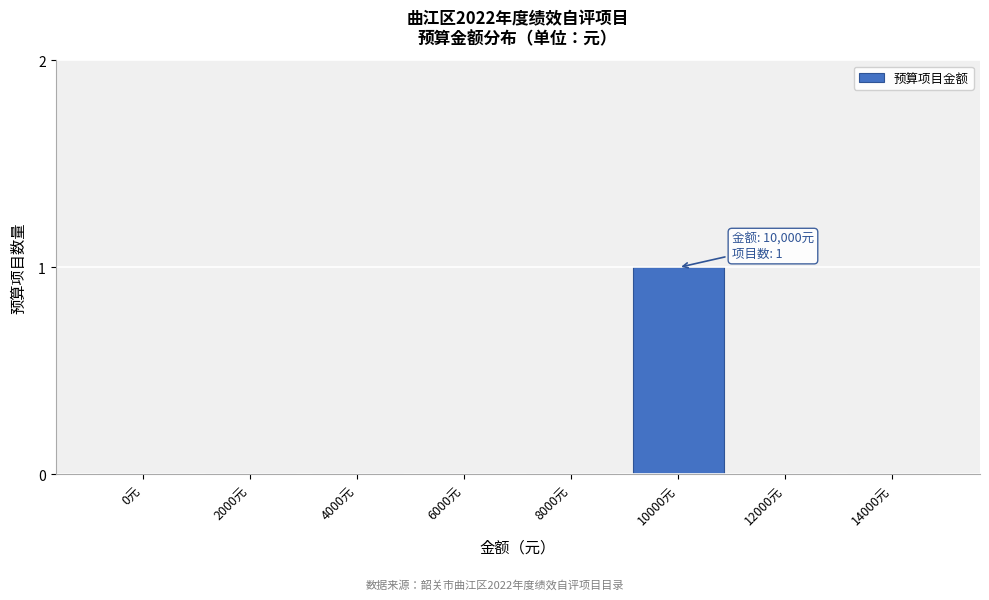

Reading left to right, list all the values displayed in this chart.

0元=0	2000元=0	4000元=0	6000元=0	8000元=0	10000元=1	12000元=0	14000元=0